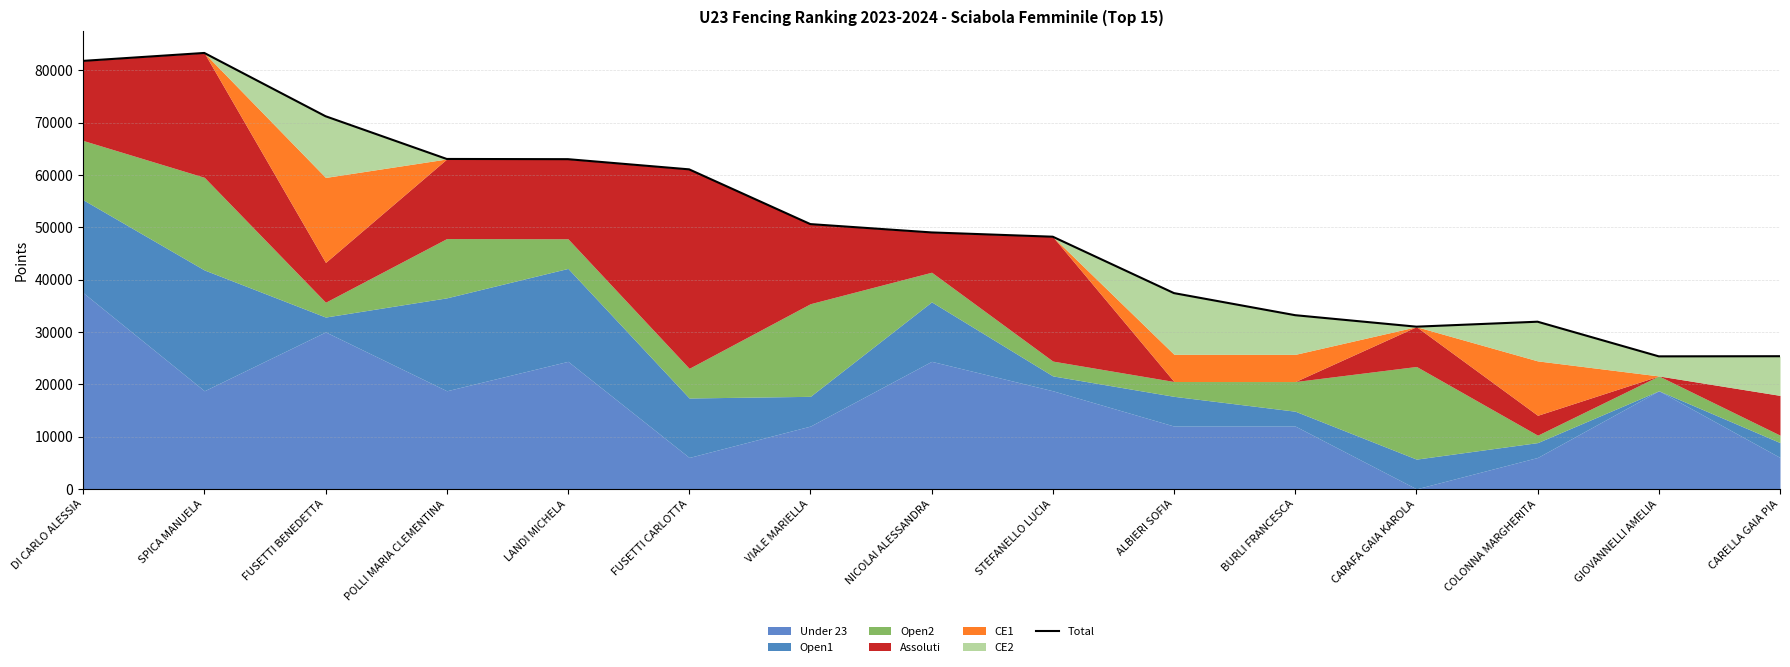

At which label does the data first exceed 49019?

DI CARLO ALESSIA